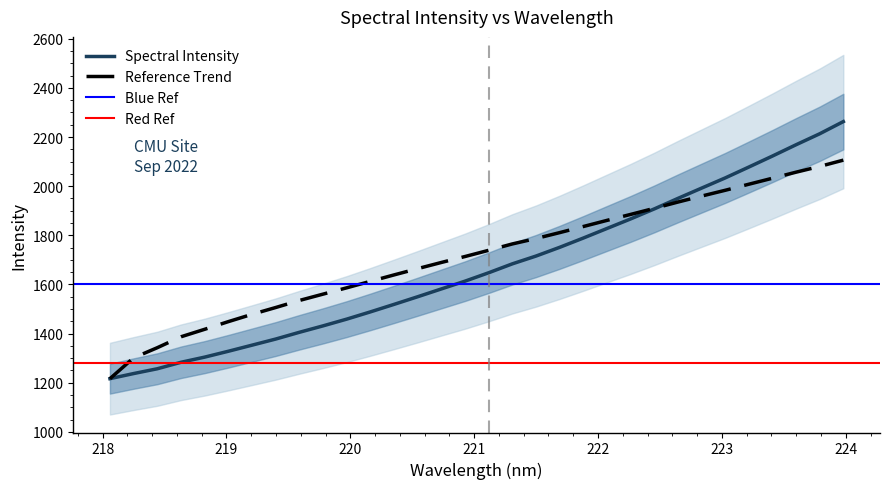

Between 219.3979 and 222.8355, which is larger?

222.8355